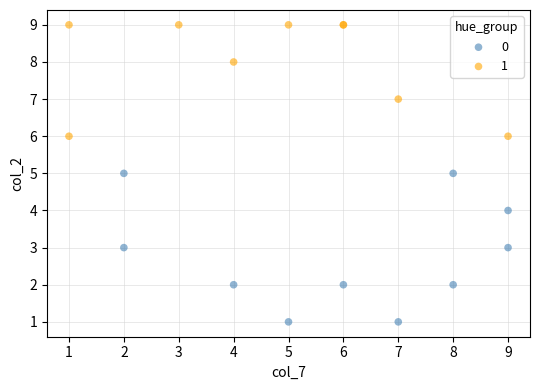

Which series contains the lowest Y value?

0